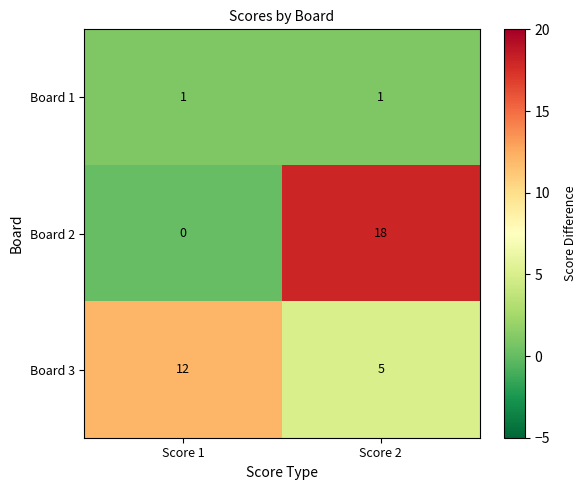

Count the number of categories in the chart.

2